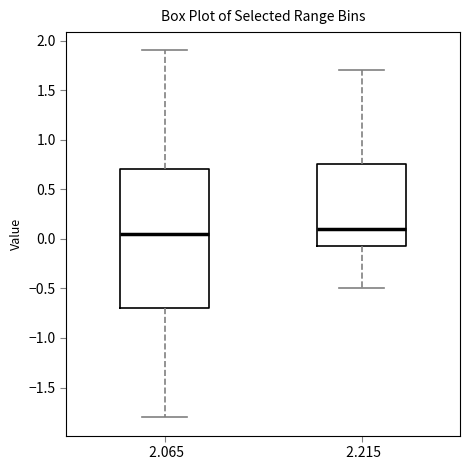

Which box's median line is the highest?

2.215